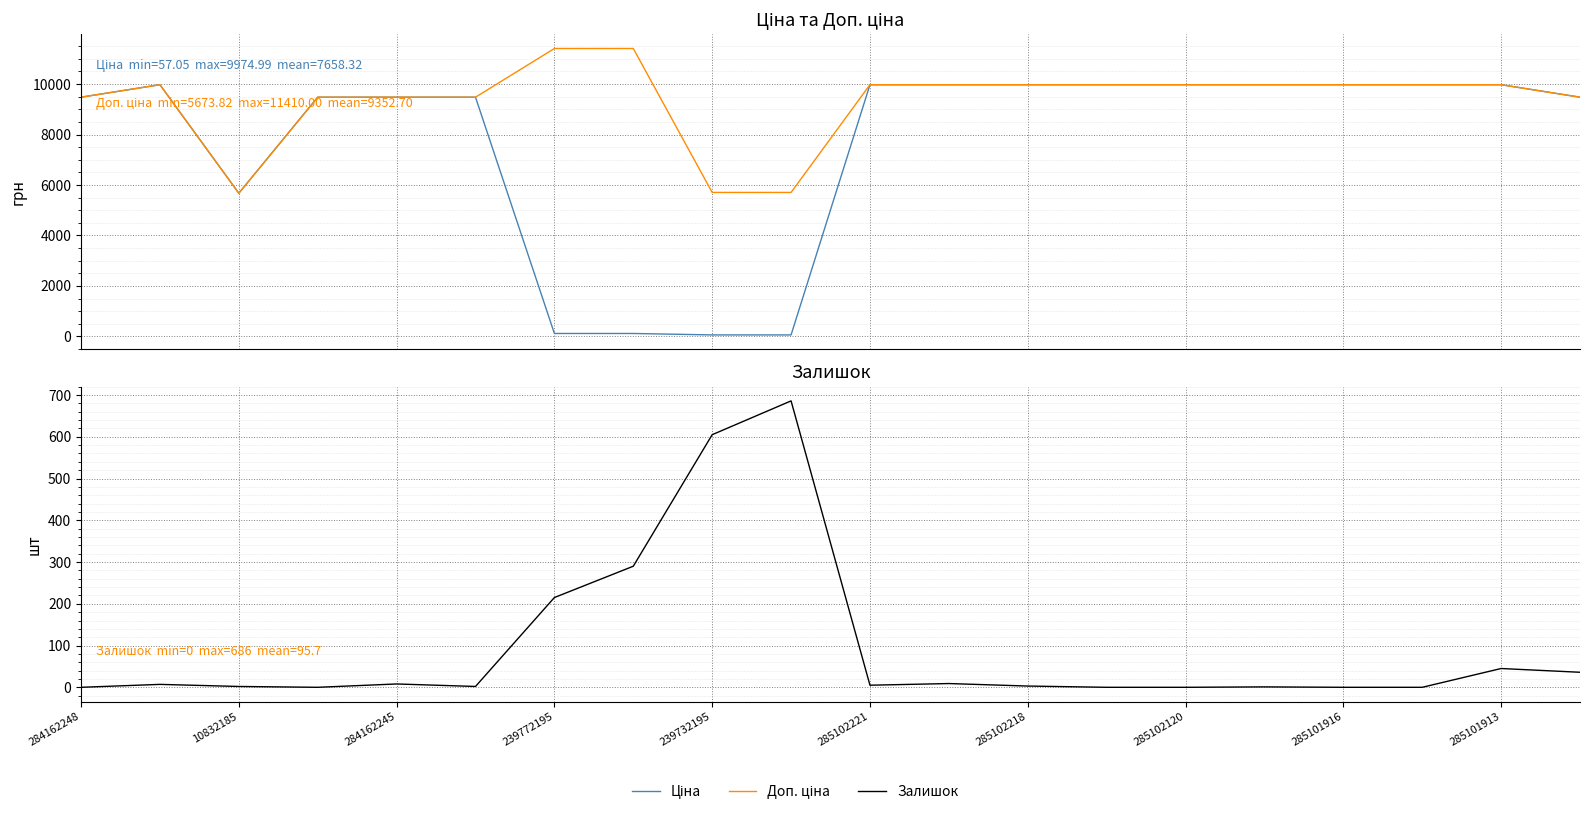

How many lines are shown in the chart?

3